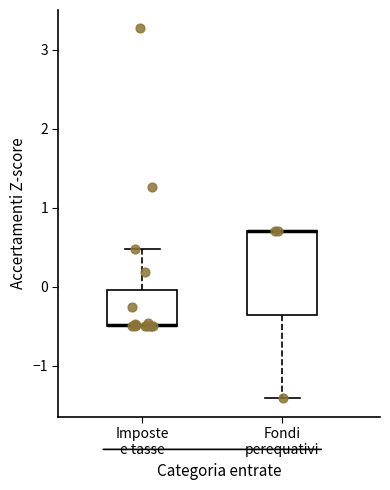

Where is the upper edge of the box for Imposte e tasse on the y-axis? The values are not printed on the chart, so give them approximately, as read against the axis.

0.0